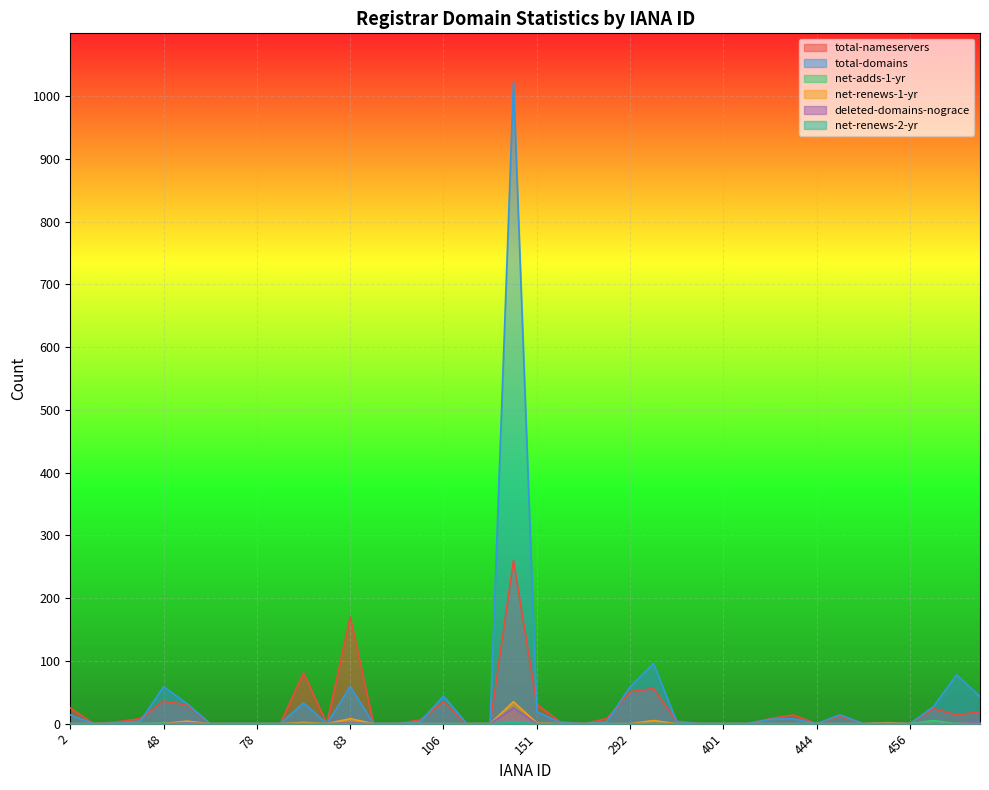

Reading right to left, what are all the values shown in this chart?

total-nameservers: 19	14	24	0	2	0	12	0	14	8	0	0	0	4	56	51	8	0	3	31	260	0	0	35	6	0	0	170	0	81	0	0	0	0	30	36	8	3	0	25
total-domains: 43	78	27	0	1	0	14	0	8	7	0	0	0	3	96	59	3	0	2	19	1022	0	0	44	3	0	0	59	0	33	0	0	0	0	32	59	4	1	0	14
net-adds-1-yr: 2	0	5	0	0	0	0	0	0	0	0	0	0	0	0	0	0	0	0	0	25	0	0	0	0	0	0	0	0	1	0	0	0	0	3	1	0	0	0	0
net-renews-1-yr: 1	0	0	0	1	0	0	0	0	0	0	0	0	0	5	0	0	0	0	1	35	0	0	0	0	0	0	8	0	2	0	0	0	0	4	0	0	0	0	0
deleted-domains-nograce: 2	0	0	0	0	0	0	0	0	0	0	0	0	0	0	0	0	0	0	0	25	0	0	0	0	0	0	1	0	0	0	0	0	0	1	0	0	0	0	0
net-renews-2-yr: 0	0	0	0	0	0	0	0	0	0	0	0	0	0	0	0	0	0	0	0	2	0	0	0	0	0	0	0	0	0	0	0	0	0	0	0	0	0	0	0